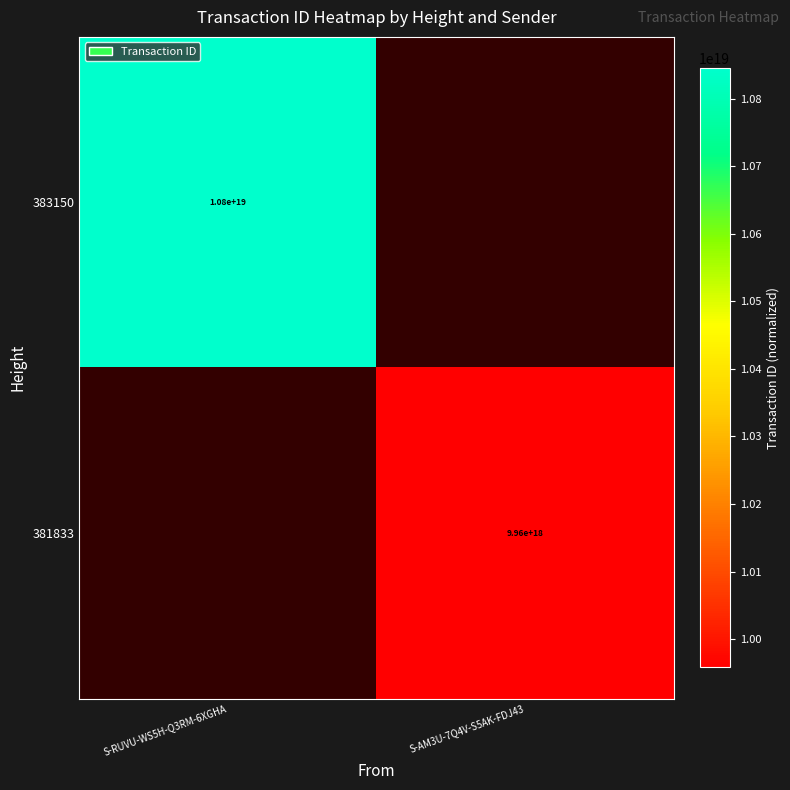

The 383150 series shows 10800000000000000000 at S-RUVU-WS5H-Q3RM-6XGHA. True or false?

True